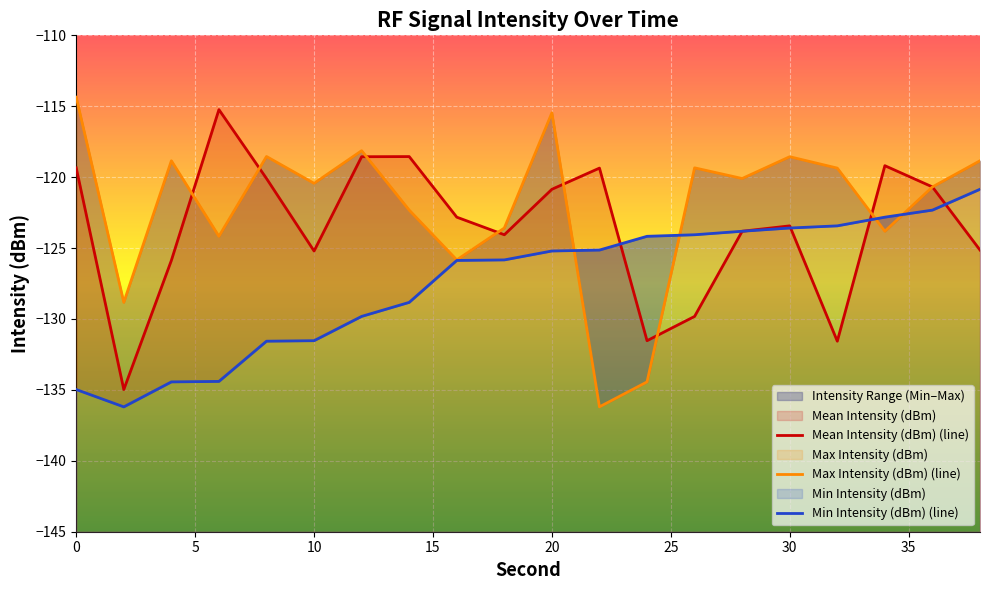

What is the greatest value displayed?

-114.4